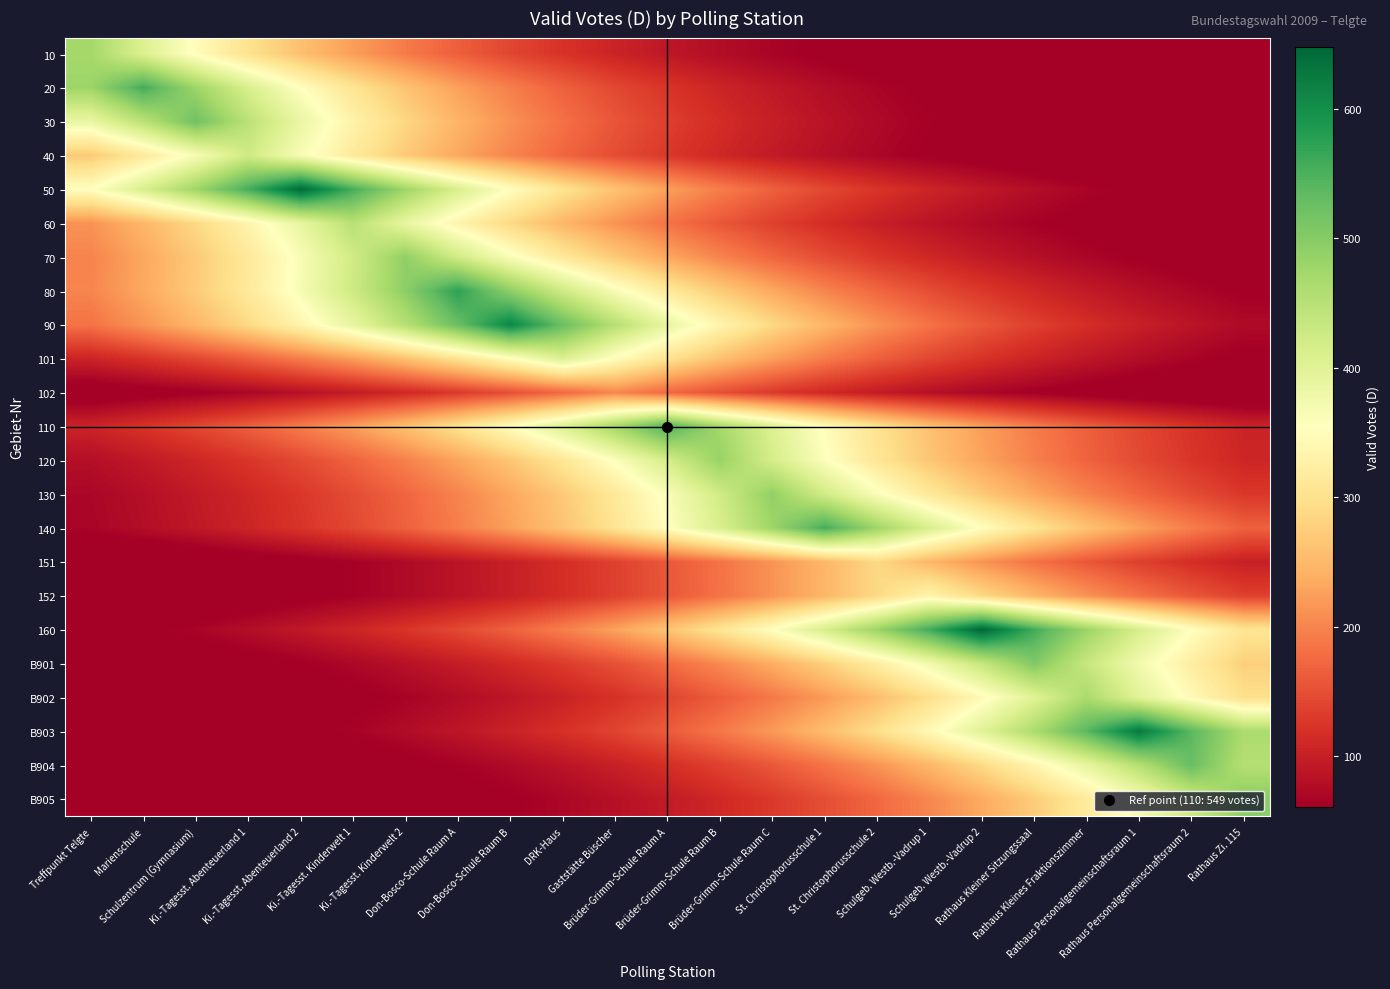

At how many categories does at least one series exceed 306?

23